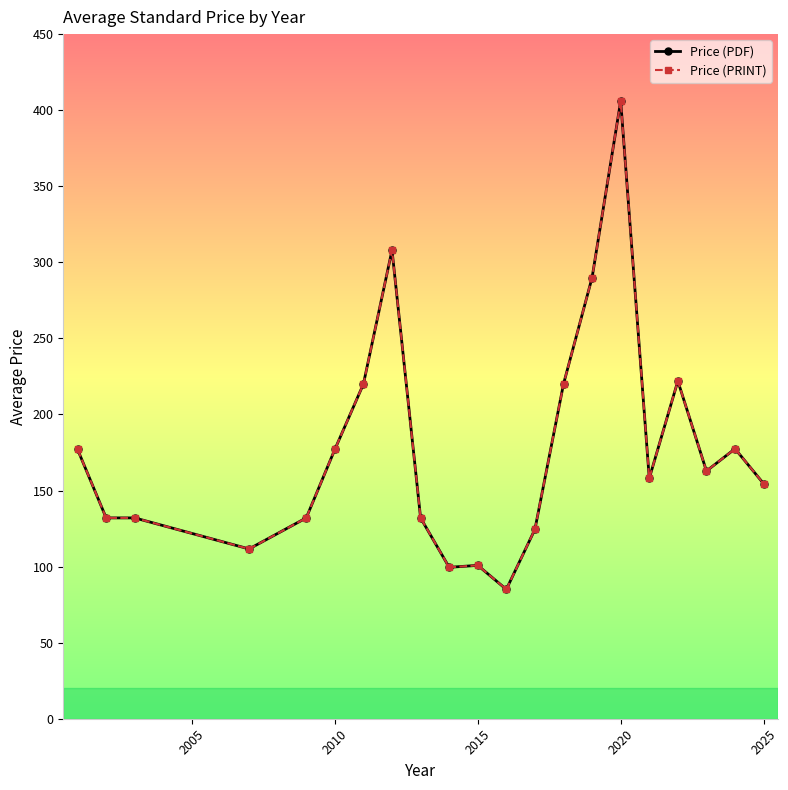

True or false: Price (PDF) and Price (PRINT) intersect in this chart.

False